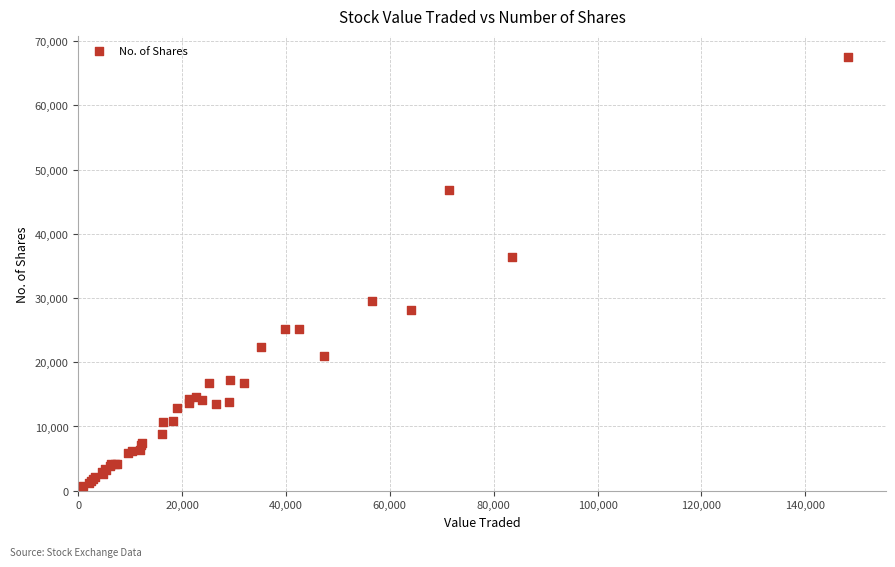

What Y value in the scatter plot is closest to 34076?

36448